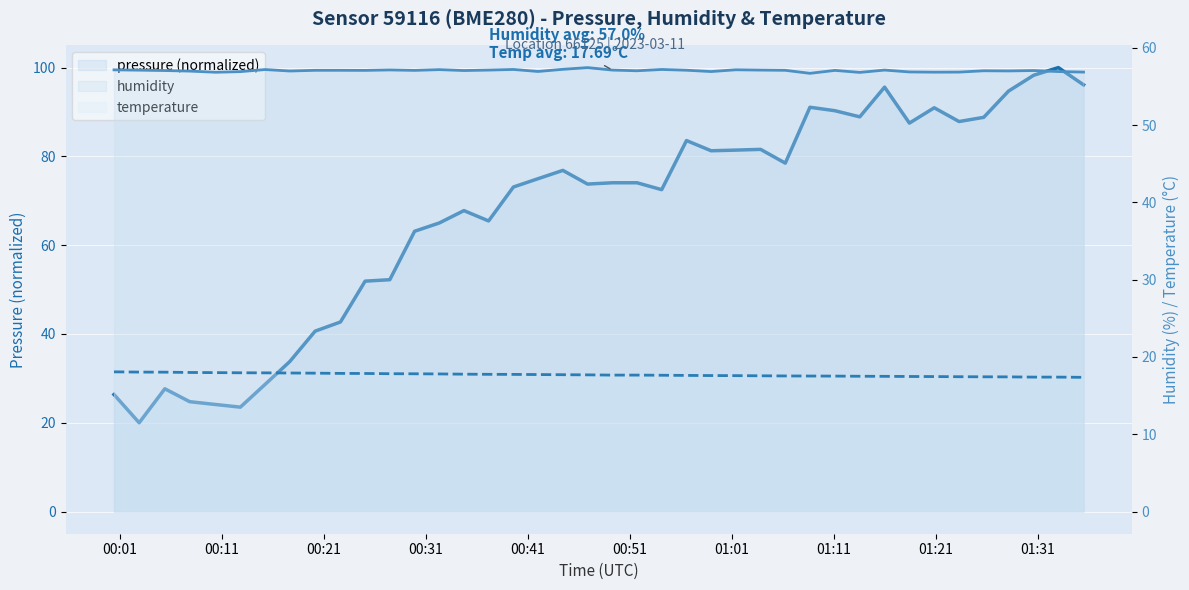

Where is the first local maximum for humidity?

2023-03-11T00:15:16